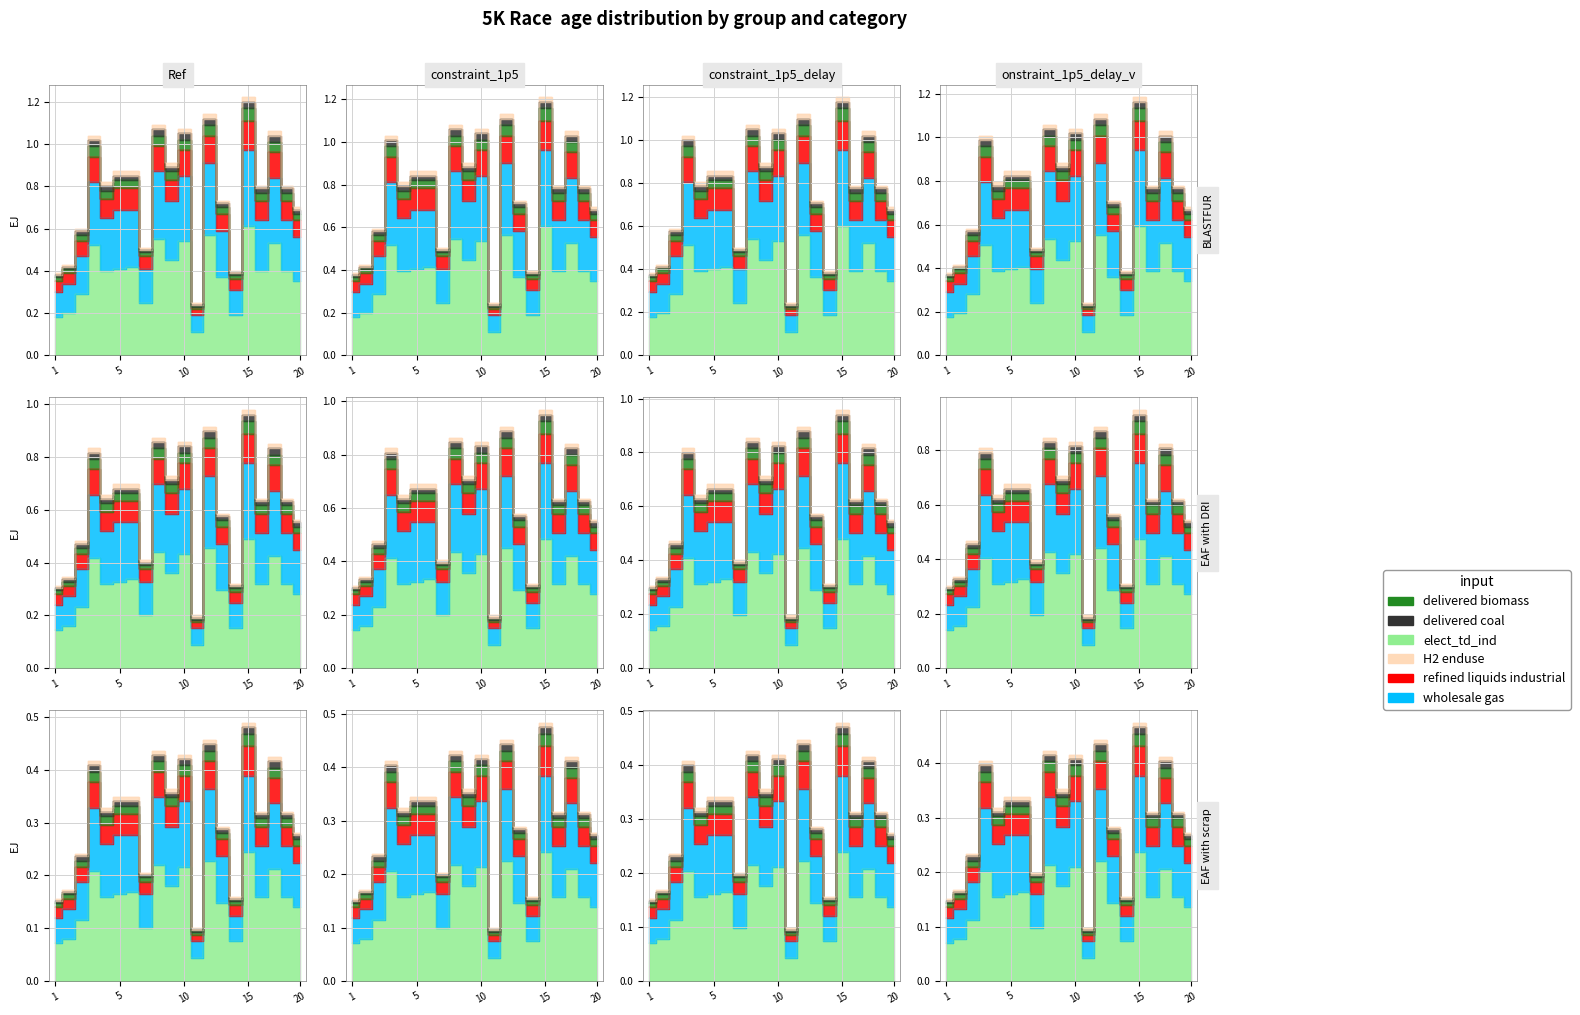

How many interior local peaks does the elect_td_ind series have?

7